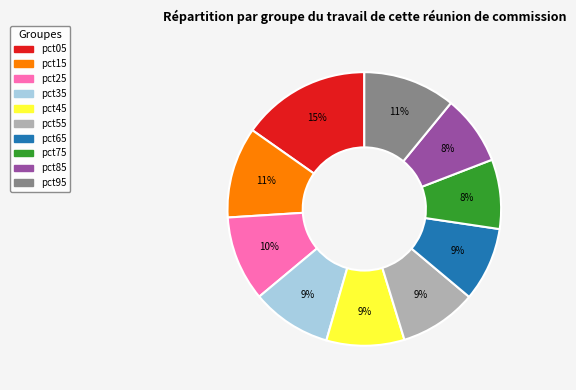

True or false: pct05 accounts for 7% of the total.

False